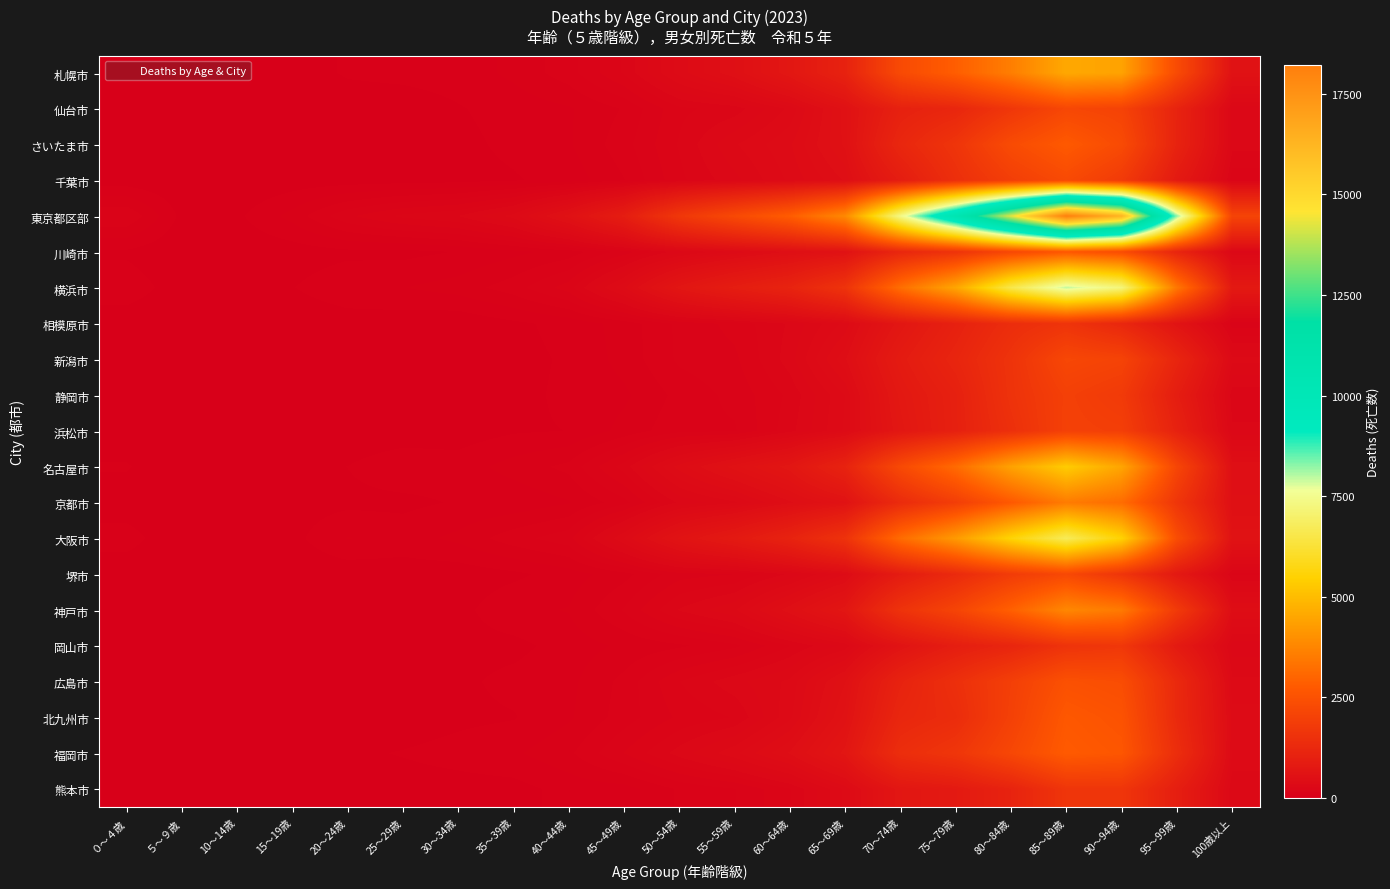

Reading left to right, list all the values displayed in this chart.

札幌市: ０～４歳=26	５～９歳=7	10～14歳=7	15～19歳=16	20～24歳=40	25～29歳=46	30～34歳=51	35～39歳=80	40～44歳=127	45～49歳=218	50～54歳=371	55～59歳=495	60～64歳=722	65～69歳=1069	70～74歳=2281	75～79歳=2853	80～84歳=3587	85～89歳=4552	90～94歳=4419	95～99歳=2303	100歳以上=573
仙台市: ０～４歳=15	５～９歳=0	10～14歳=2	15～19歳=14	20～24歳=14	25～29歳=15	30～34歳=33	35～39歳=49	40～44歳=67	45～49歳=110	50～54歳=205	55～59歳=229	60～64歳=329	65～69歳=551	70～74歳=1032	75～79歳=1195	80～84歳=1690	85～89歳=2190	90～94歳=2064	95～99歳=1098	100歳以上=262
さいたま市: ０～４歳=21	５～９歳=2	10～14歳=9	15～19歳=11	20～24歳=33	25～29歳=26	30～34歳=26	35～39歳=44	40～44歳=67	45～49歳=128	50～54歳=217	55～59歳=316	60～64歳=386	65～69歳=543	70～74歳=1209	75～79歳=1629	80～84歳=2318	85～89歳=2735	90～94歳=2294	95～99歳=1087	100歳以上=263
千葉市: ０～４歳=14	５～９歳=3	10～14歳=3	15～19歳=13	20～24歳=15	25～29歳=18	30～34歳=23	35～39歳=32	40～44歳=49	45～49歳=105	50～54歳=204	55～59歳=273	60～64歳=364	65～69歳=466	70～74歳=907	75～79歳=1454	80～84歳=1919	85～89歳=2275	90～94歳=1807	95～99歳=819	100歳以上=189
東京都区部: ０～４歳=140	５～９歳=25	10～14歳=28	15～19歳=84	20～24歳=171	25～29歳=223	30～34歳=249	35～39歳=336	40～44歳=556	45～49歳=915	50～54歳=1714	55～59歳=2257	60～64歳=2820	65～69歳=3849	70～74歳=7406	75～79歳=10555	80～84歳=14272	85～89歳=18213	90～94歳=16326	95～99歳=8272	100歳以上=2094
川崎市: ０～４歳=29	５～９歳=3	10～14歳=8	15～19歳=15	20～24歳=26	25～29歳=25	30～34歳=37	35～39歳=61	40～44歳=85	45～49歳=157	50～54歳=268	55～59歳=361	60～64歳=472	65～69歳=577	70～74歳=1193	75～79歳=1584	80～84歳=2208	85～89歳=2672	90～94歳=2349	95～99歳=1149	100歳以上=270
横浜市: ０～４歳=58	５～９歳=15	10～14歳=11	15～19歳=34	20～24歳=65	25～29歳=70	30～34歳=87	35～39歳=126	40～44歳=196	45～49歳=385	50～54歳=696	55～59歳=912	60～64歳=1110	65～69歳=1585	70～74歳=3221	75～79歳=4489	80～84歳=6525	85～89歳=7953	90～94歳=7213	95～99歳=3424	100歳以上=789
相模原市: ０～４歳=13	５～９歳=1	10～14歳=2	15～19歳=4	20～24歳=14	25～29歳=15	30～34歳=7	35～39歳=28	40～44歳=47	45～49歳=86	50～54歳=151	55～59歳=190	60～64歳=254	65～69歳=365	70～74歳=711	75～79歳=1029	80～84歳=1401	85～89歳=1605	90～94歳=1213	95～99歳=625	100歳以上=153
新潟市: ０～４歳=13	５～９歳=4	10～14歳=3	15～19歳=6	20～24歳=16	25～29歳=10	30～34歳=19	35～39歳=25	40～44歳=40	45～49歳=84	50～54歳=149	55～59歳=170	60～64歳=267	65～69歳=456	70～74歳=856	75～79歳=1157	80～84歳=1586	85～89歳=2192	90～94歳=2072	95～99歳=1157	100歳以上=332
静岡市: ０～４歳=5	５～９歳=1	10～14歳=3	15～19歳=9	20～24歳=14	25～29歳=9	30～34歳=16	35～39歳=25	40～44歳=43	45～49歳=64	50～54歳=118	55～59歳=153	60～64歳=222	65～69歳=356	70～74歳=765	75～79歳=1022	80～84歳=1568	85～89歳=1983	90～94歳=1802	95～99歳=910	100歳以上=225
浜松市: ０～４歳=12	５～９歳=3	10～14歳=3	15～19歳=10	20～24歳=8	25～29歳=12	30～34歳=15	35～39歳=31	40～44歳=36	45～49歳=83	50～54歳=132	55～59歳=138	60～64歳=236	65～69歳=362	70～74歳=723	75～79歳=1015	80～84歳=1479	85～89歳=1999	90～94歳=1939	95～99歳=1054	100歳以上=257
名古屋市: ０～４歳=39	５～９歳=5	10～14歳=11	15～19歳=21	20～24歳=36	25～29歳=62	30～34歳=53	35～39歳=86	40～44歳=117	45～49歳=230	50～54歳=408	55～59歳=553	60～64歳=704	65～69歳=1088	70～74歳=2261	75～79歳=3148	80～84歳=4406	85～89歳=5362	90～94歳=4476	95～99歳=2149	100歳以上=494
京都市: ０～４歳=15	５～９歳=3	10～14歳=6	15～19歳=18	20～24歳=26	25～29歳=26	30～34歳=39	35～39歳=45	40～44歳=68	45～49歳=129	50～54歳=257	55～59歳=313	60～64歳=452	65～69歳=595	70～74歳=1343	75～79歳=1913	80～84歳=2728	85～89歳=3532	90～94歳=3186	95～99歳=1663	100歳以上=499
大阪市: ０～４歳=51	５～９歳=6	10～14歳=8	15～19歳=24	20～24歳=73	25～29歳=56	30～34歳=80	35～39歳=128	40～44歳=165	45～49歳=357	50～54歳=616	55～59歳=807	60～64歳=1087	65～69歳=1565	70～74歳=3170	75～79歳=4227	80～84歳=5585	85～89歳=6729	90～94歳=5524	95～99歳=2369	100歳以上=594
堺市: ０～４歳=12	５～９歳=2	10～14歳=4	15～19歳=8	20～24歳=11	25～29歳=16	30～34歳=13	35～39歳=27	40～44歳=53	45～49歳=94	50～54歳=163	55～59歳=177	60～64歳=254	65～69歳=385	70～74歳=871	75～79歳=1306	80～84歳=1849	85～89歳=2229	90～94歳=1637	95～99歳=777	100歳以上=205
神戸市: ０～４歳=12	５～９歳=5	10～14歳=4	15～19歳=9	20～24歳=26	25～29歳=32	30～34歳=23	35～39歳=64	40～44歳=73	45～49歳=146	50～54歳=252	55～59歳=314	60～64歳=489	65～69歳=706	70～74歳=1568	75～79歳=2106	80～84歳=2900	85～89歳=3798	90～94歳=3491	95～99歳=1793	100歳以上=437
岡山市: ０～４歳=11	５～９歳=0	10～14歳=4	15～19歳=12	20～24歳=11	25～29歳=9	30～34歳=22	35～39歳=24	40～44歳=52	45～49歳=78	50～54歳=100	55～59歳=133	60～64歳=212	65～69歳=294	70～74歳=616	75～79歳=928	80～84歳=1167	85～89歳=1579	90～94歳=1703	95～99歳=826	100歳以上=264
広島市: ０～４歳=21	５～９歳=5	10～14歳=5	15～19歳=12	20～24歳=12	25～29歳=24	30～34歳=27	35～39歳=47	40～44歳=61	45～49歳=118	50～54歳=213	55～59歳=272	60～64歳=329	65～69歳=531	70～74歳=1082	75～79歳=1467	80～84歳=1953	85～89歳=2482	90～94歳=2371	95～99歳=1278	100歳以上=329
北九州市: ０～４歳=20	５～９歳=2	10～14歳=4	15～19歳=10	20～24歳=13	25～29歳=12	30～34歳=26	35～39歳=33	40～44歳=66	45～49歳=124	50～54歳=185	55～59歳=216	60～64歳=346	65～69歳=583	70～74歳=1204	75～79歳=1375	80～84歳=1997	85～89歳=2689	90～94歳=2537	95～99歳=1286	100歳以上=372
福岡市: ０～４歳=16	５～９歳=4	10～14歳=4	15～19歳=22	20～24歳=29	25～29歳=38	30～34歳=50	35～39歳=65	40～44歳=99	45～49歳=179	50～54歳=265	55～59歳=346	60～64歳=468	65～69歳=695	70～74歳=1421	75～79歳=1668	80～84歳=2193	85～89歳=2774	90～94歳=2644	95～99歳=1409	100歳以上=354
熊本市: ０～４歳=10	５～９歳=1	10～14歳=3	15～19歳=6	20～24歳=12	25～29歳=18	30～34歳=20	35～39歳=22	40～44歳=48	45～49歳=55	50～54歳=112	55～59歳=141	60～64歳=211	65～69歳=363	70～74歳=708	75～79歳=814	80～84歳=1100	85～89歳=1642	90～94歳=1657	95～99歳=948	100歳以上=287